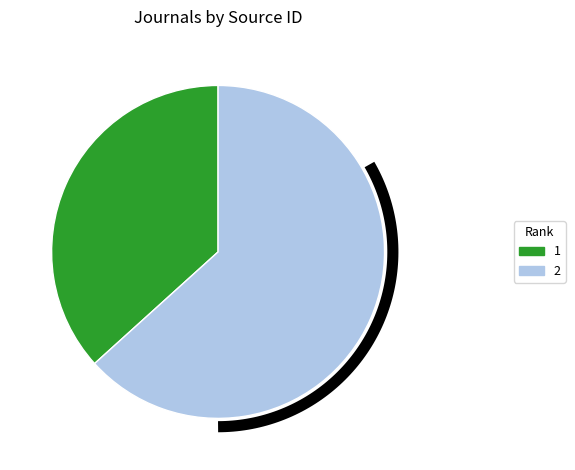

What is the smallest slice in the pie chart?

1